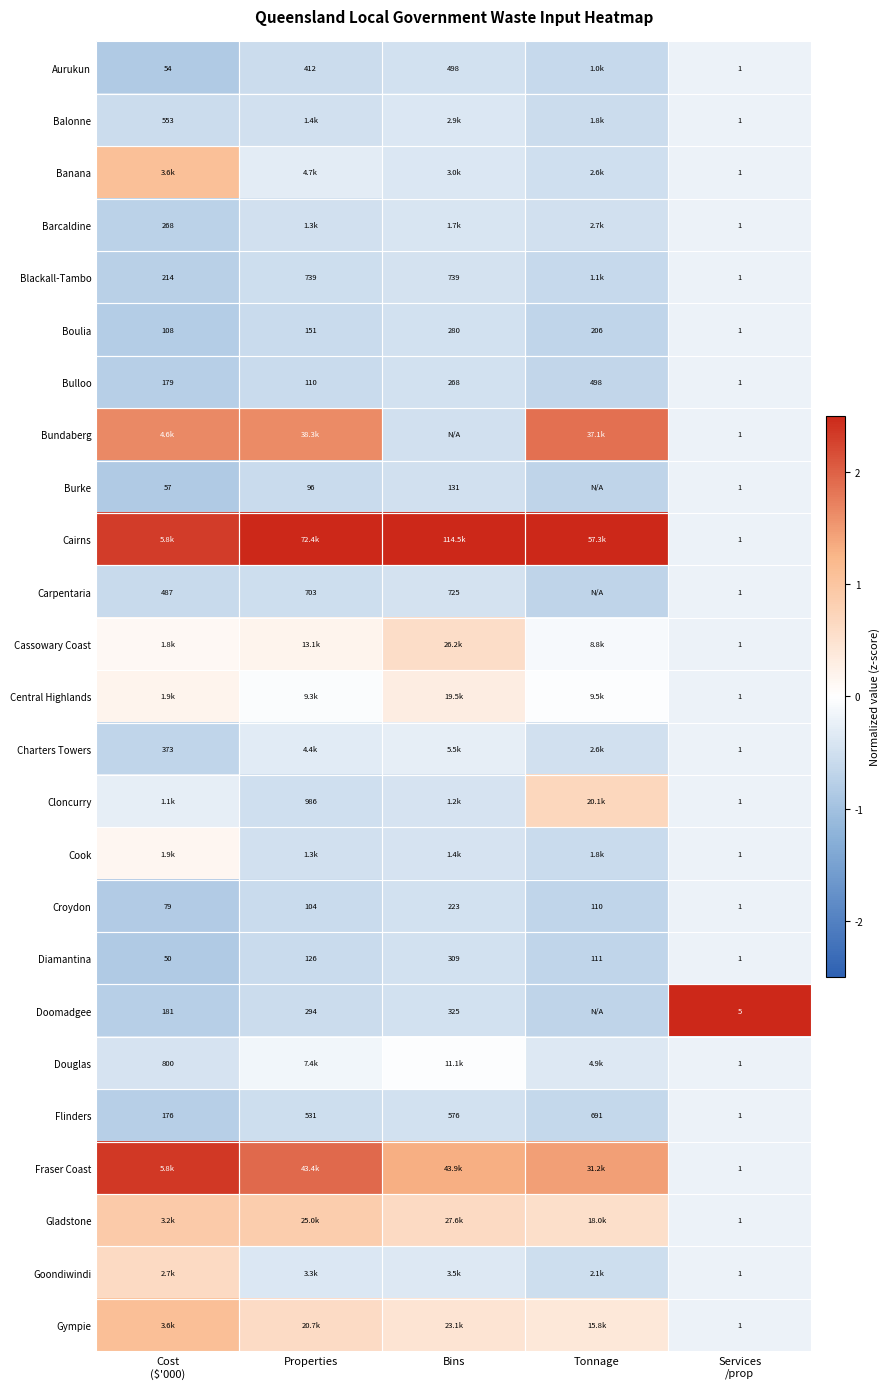

At which label is Diamantina closest to 155?

Properties